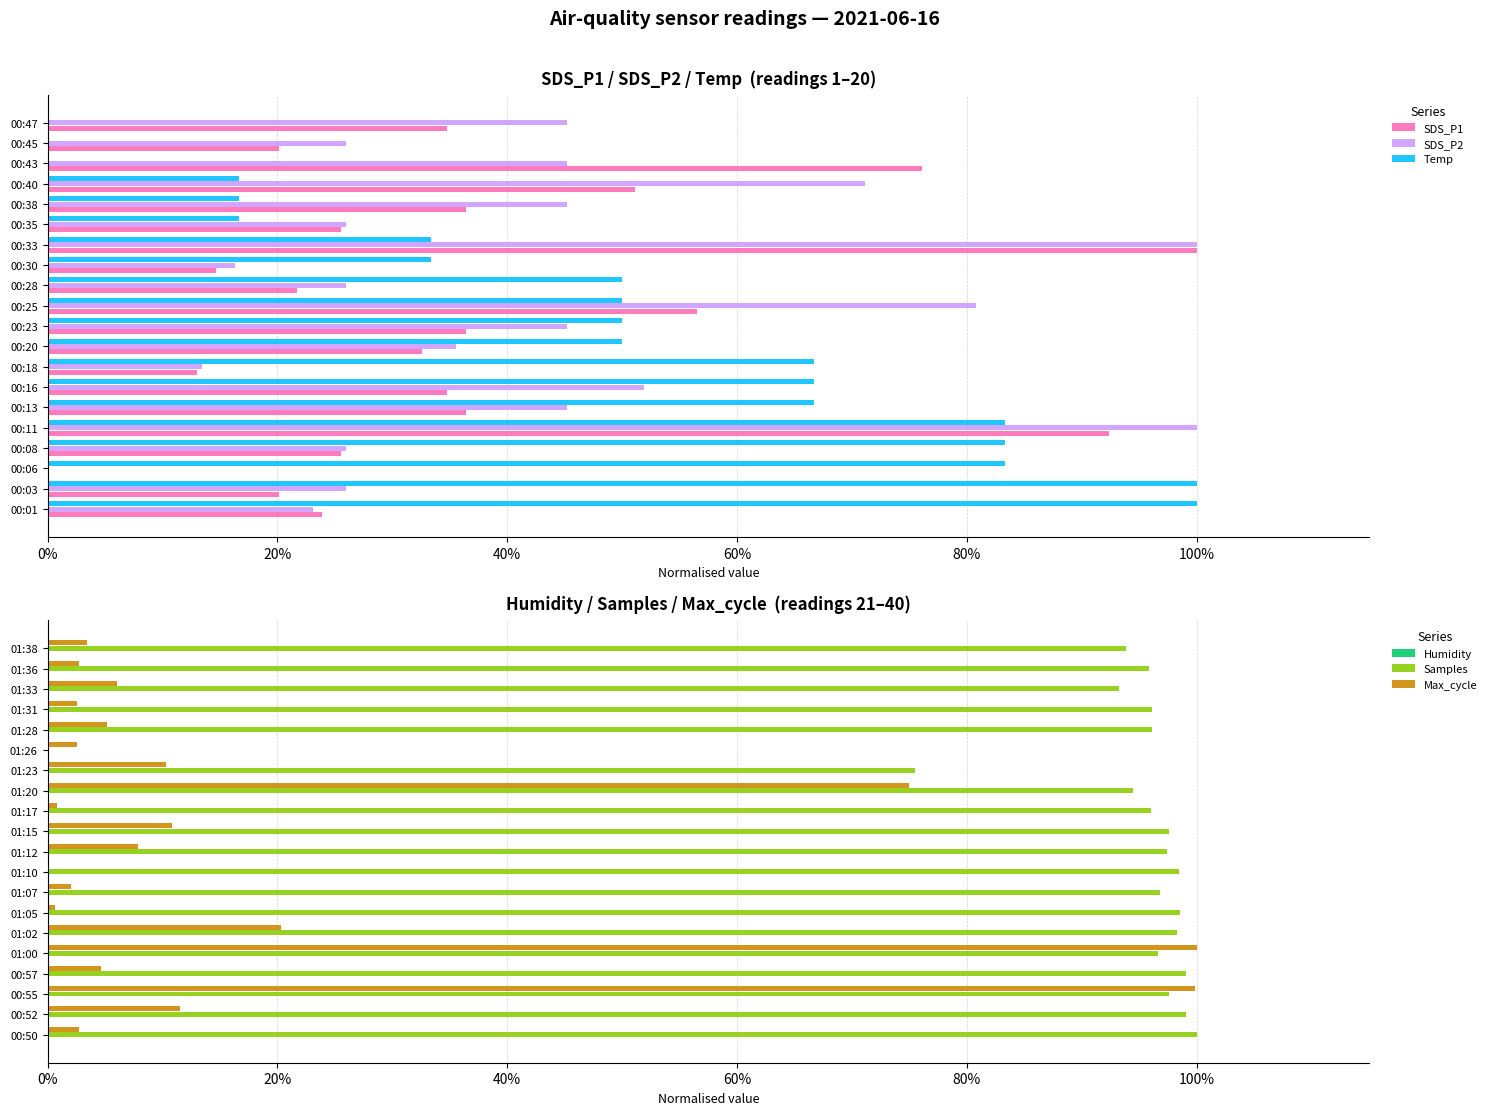

Is it true that Samples equals 1.0 at 00:50?

True